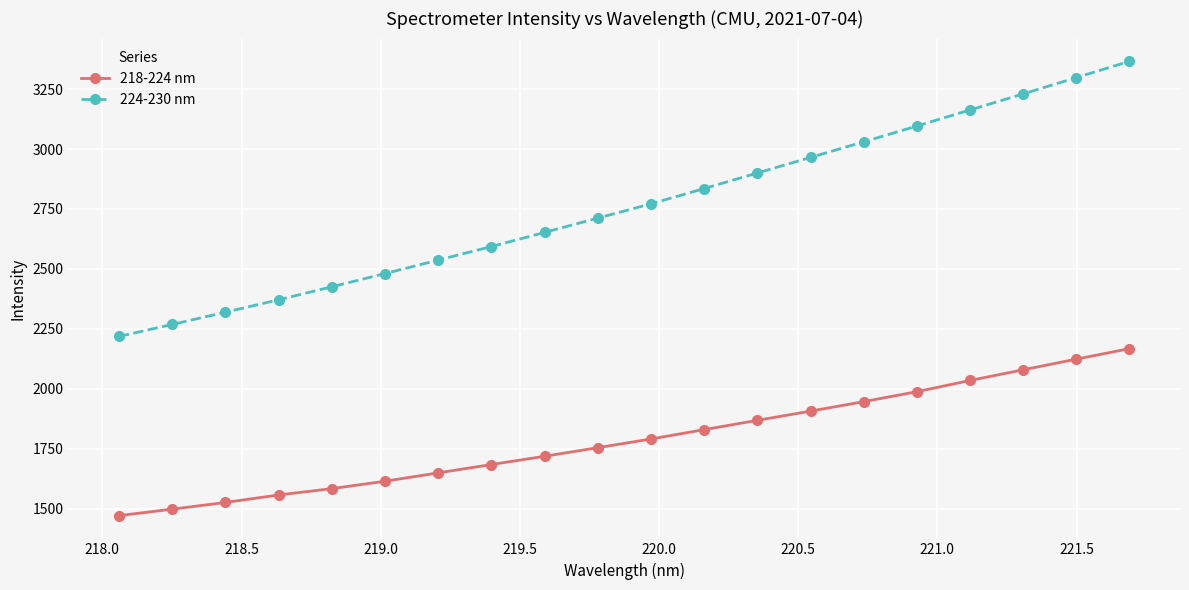

What is the value of the 224-230 nm point at the 7th from the left?

2536.8